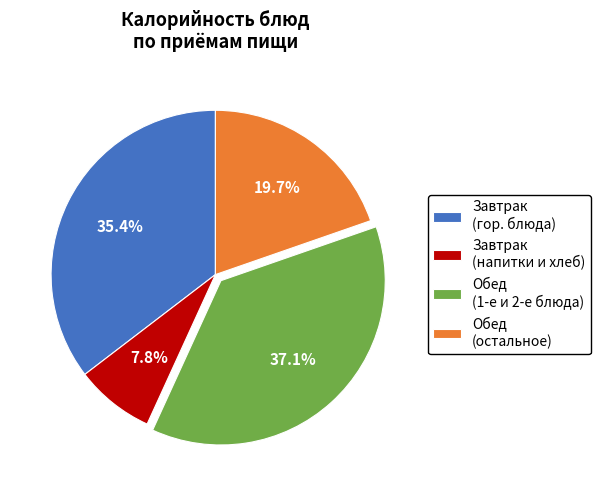

Which category has the biggest portion of the pie?

Обед (1-е и 2-е блюда)